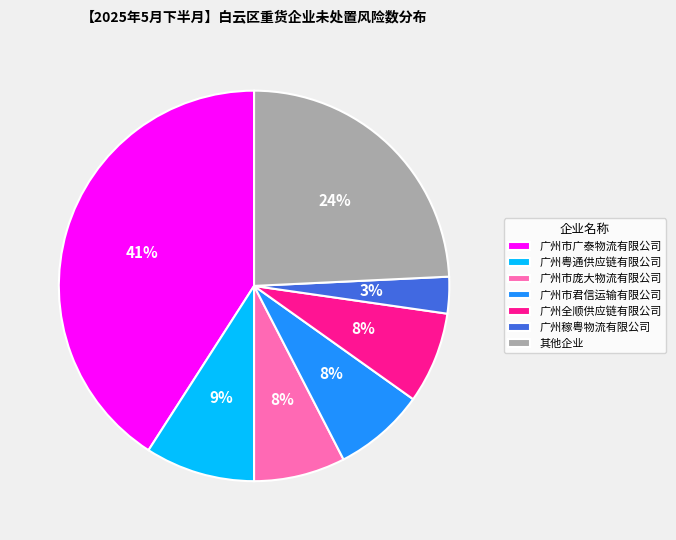

Which has a higher value, 广州市庞大物流有限公司 or 广州市广泰物流有限公司?

广州市广泰物流有限公司